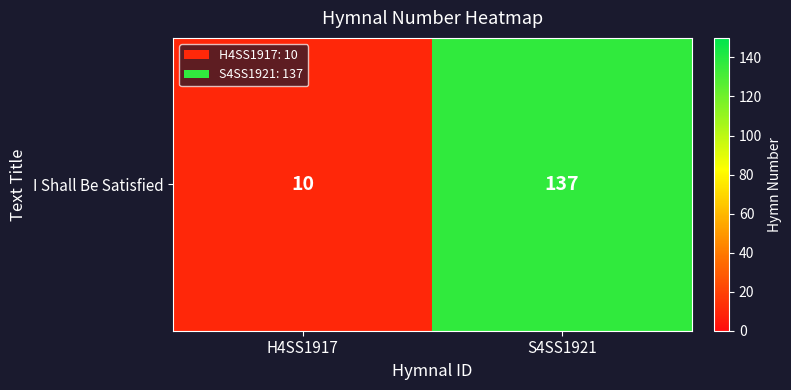

Reading left to right, what are all the values shown in this chart?

10	137